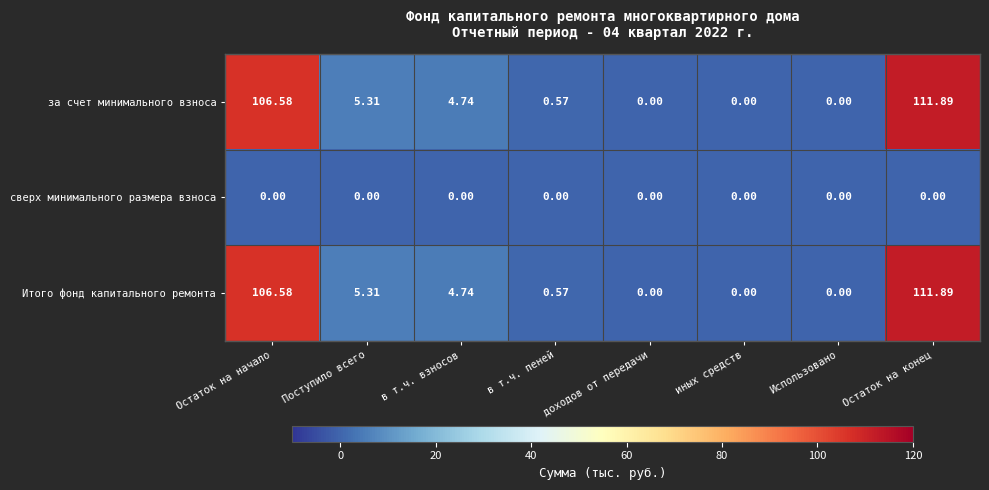

At which label is за счет минимального взноса closest to 55?

Поступило всего